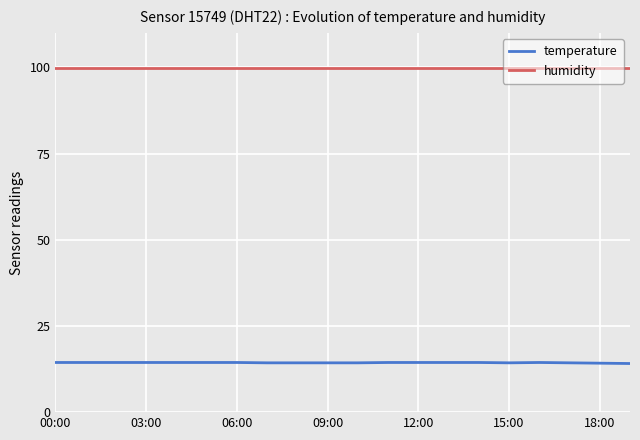

Which series has the largest range (max minus min)?

temperature